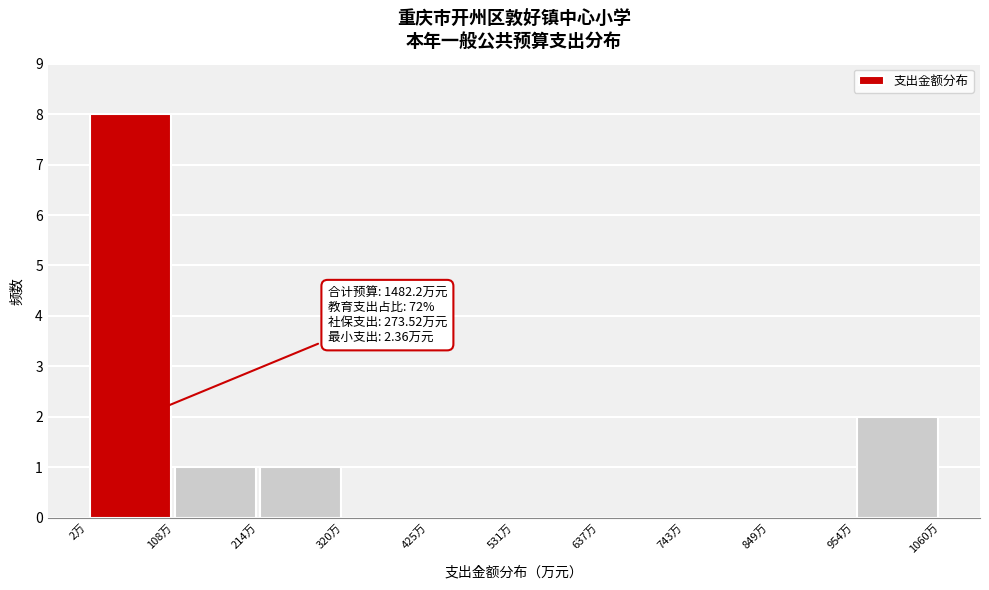

Which range on the x-axis has the tallest bar?

0 to 100